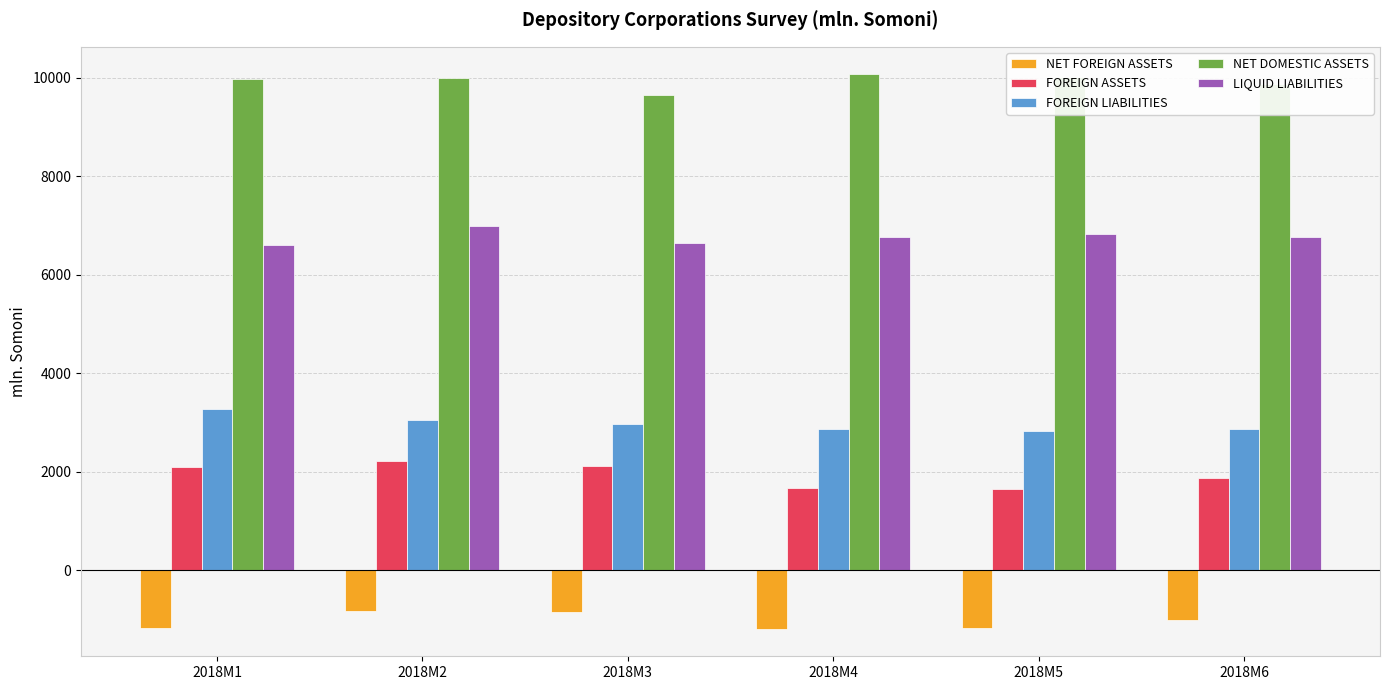

Which category has the lowest value in the NET DOMESTIC ASSETS series?

2018M3